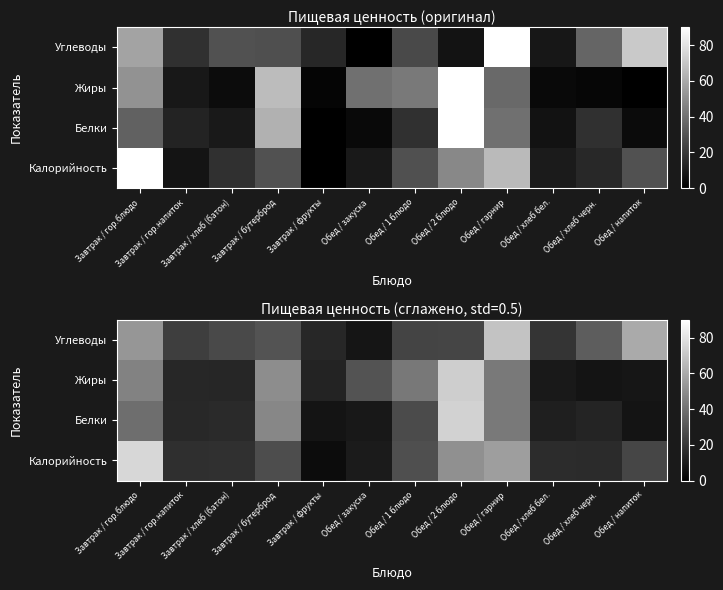

At which category is the sum across all series the highest?

Обед / 2 блюдо